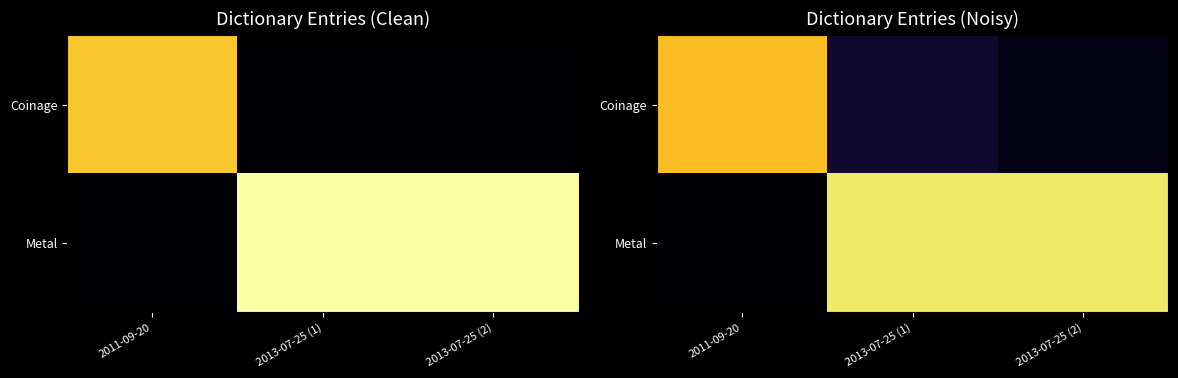

True or false: Metal has a value of 20676.0 at 2013-07-25 (2).

True